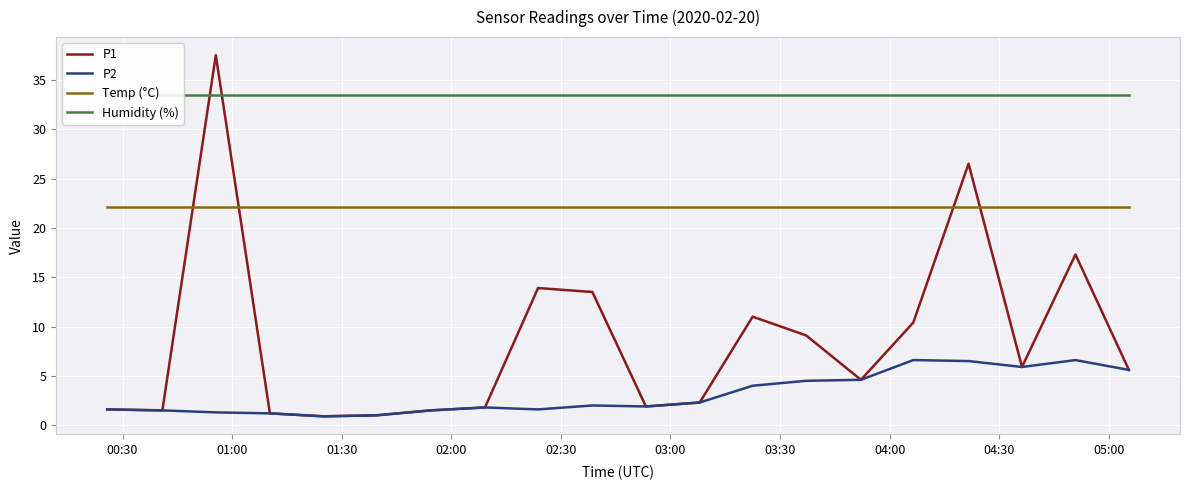

Does the chart display data point markers on the line(s)?

No